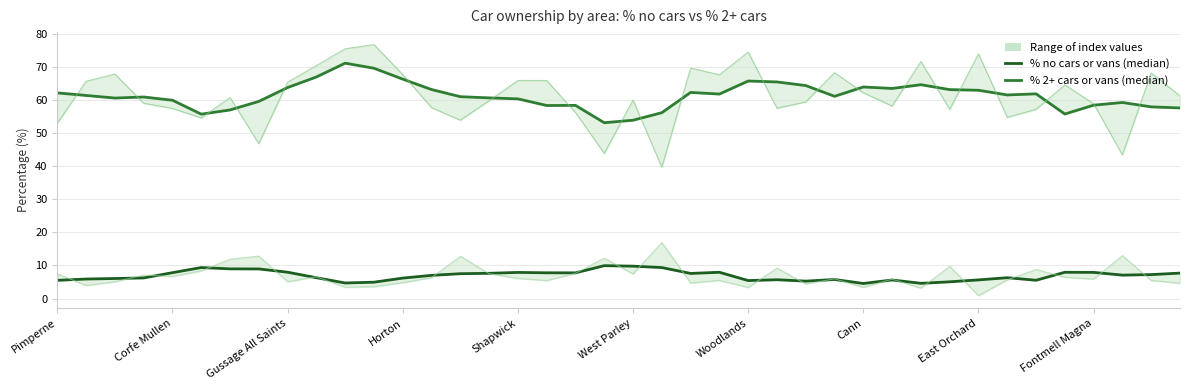

Is the value of % 2+ cars or vans (smoothed) at 13 greater than the value of % no cars or vans (smoothed) at 15?

Yes